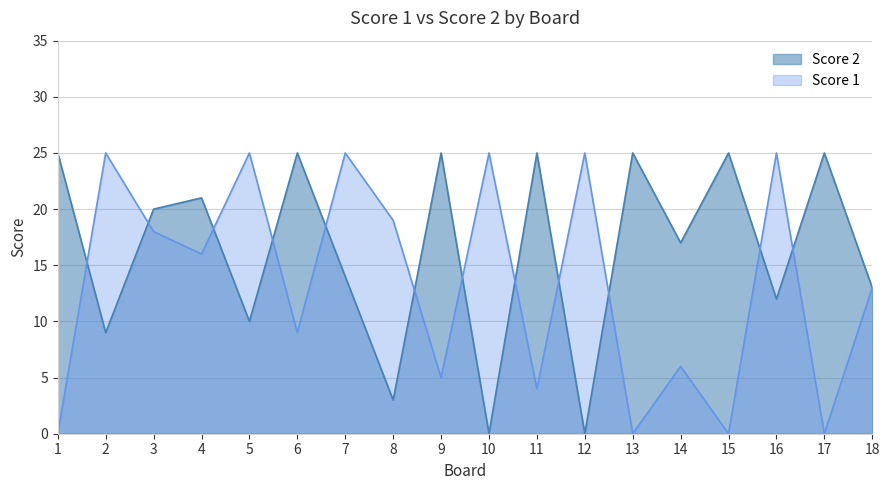

What is the total value across all series at 18?

26